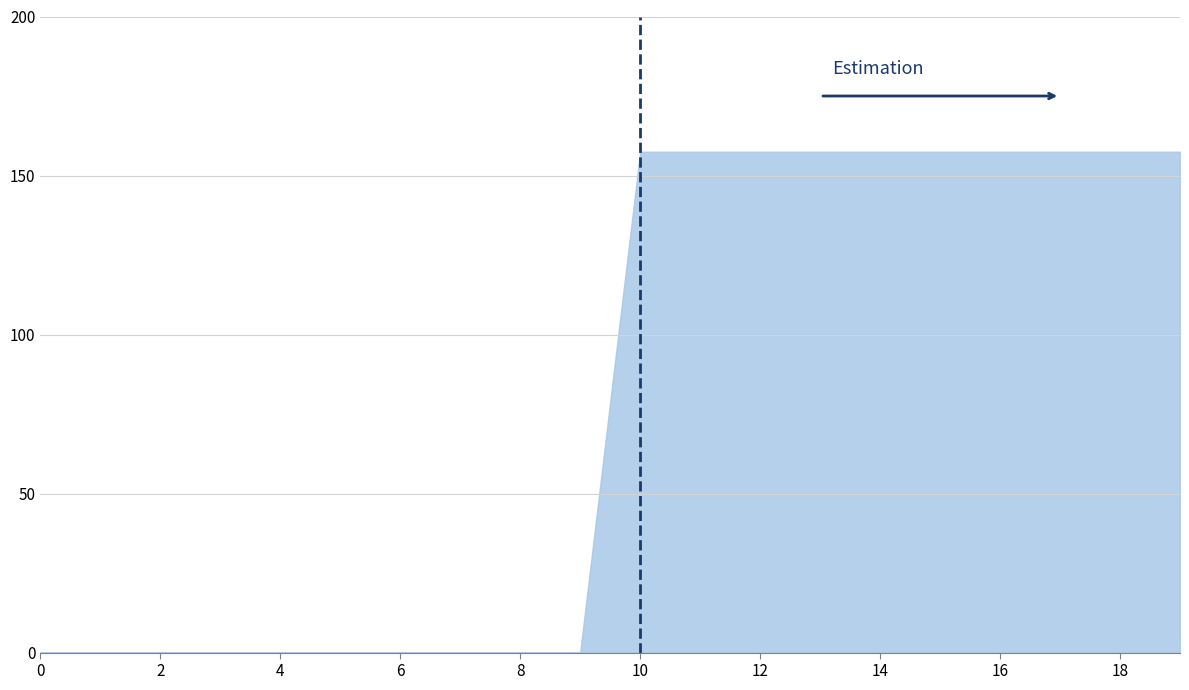

What is the greatest value displayed?

157.5